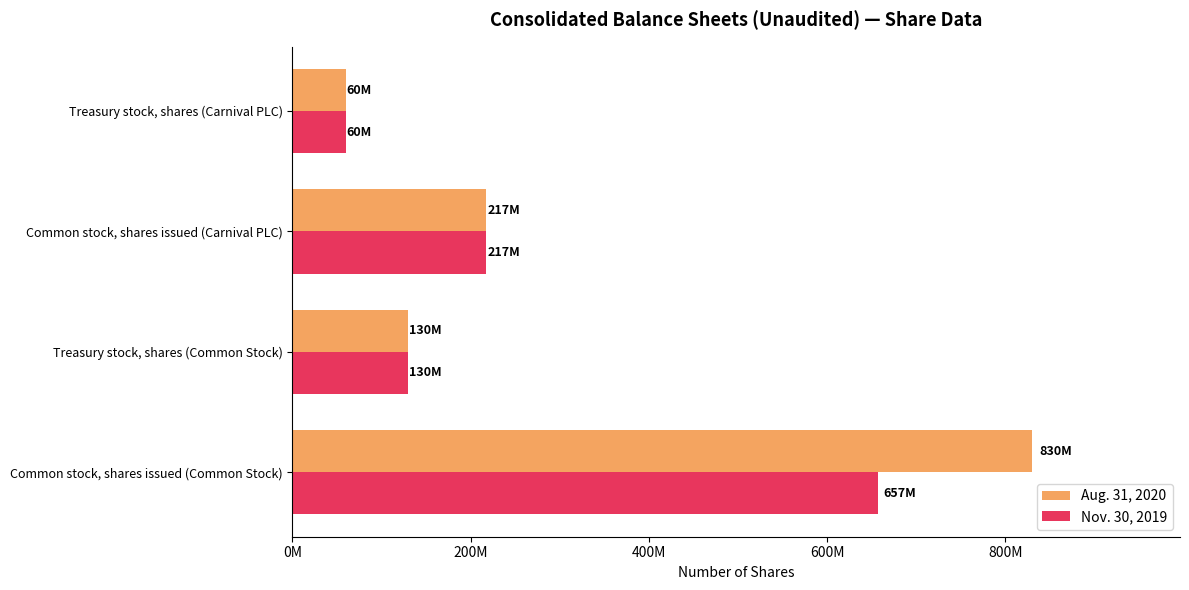

What are all the series names shown in the legend?

Aug. 31, 2020, Nov. 30, 2019